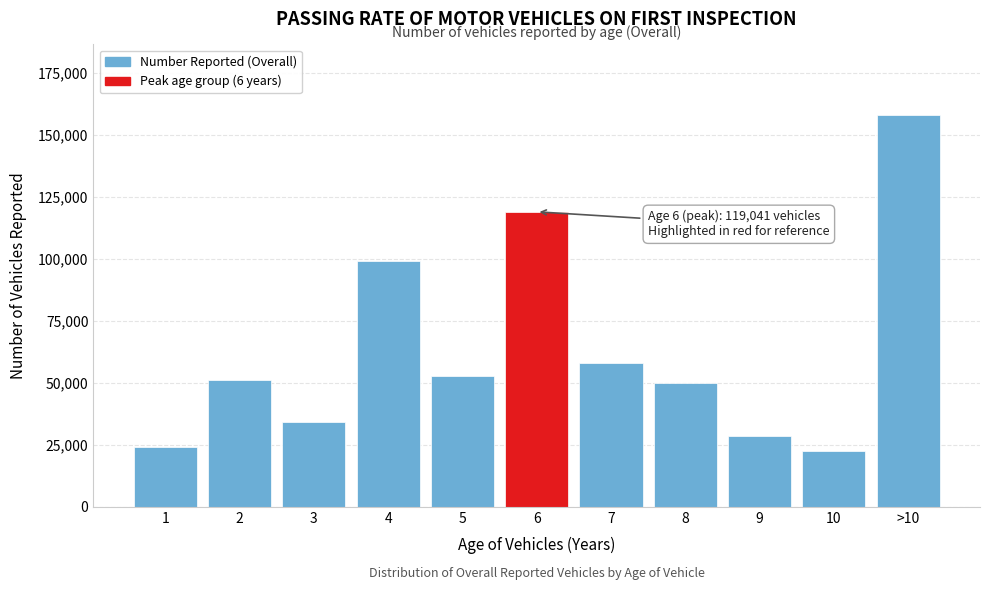

Reading right to left, list all the values displayed in this chart.

158126	22497	28665	49860	58136	119041	52718	99079	34078	51354	24316